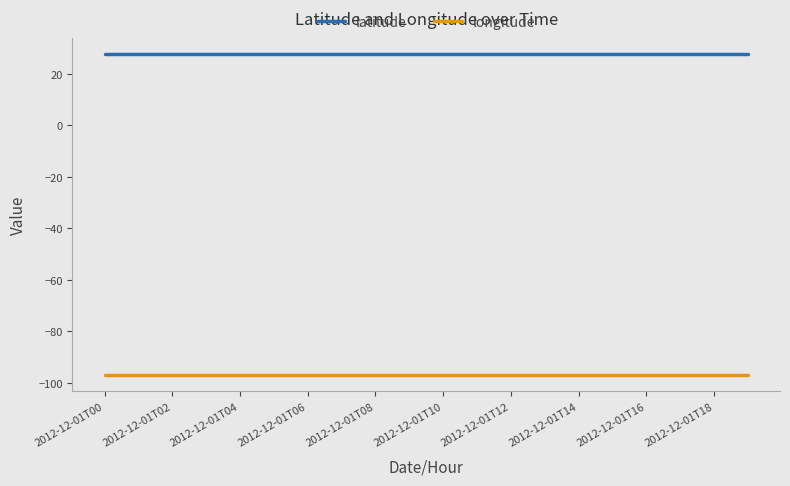

What is the highest value of the latitude series?

27.8